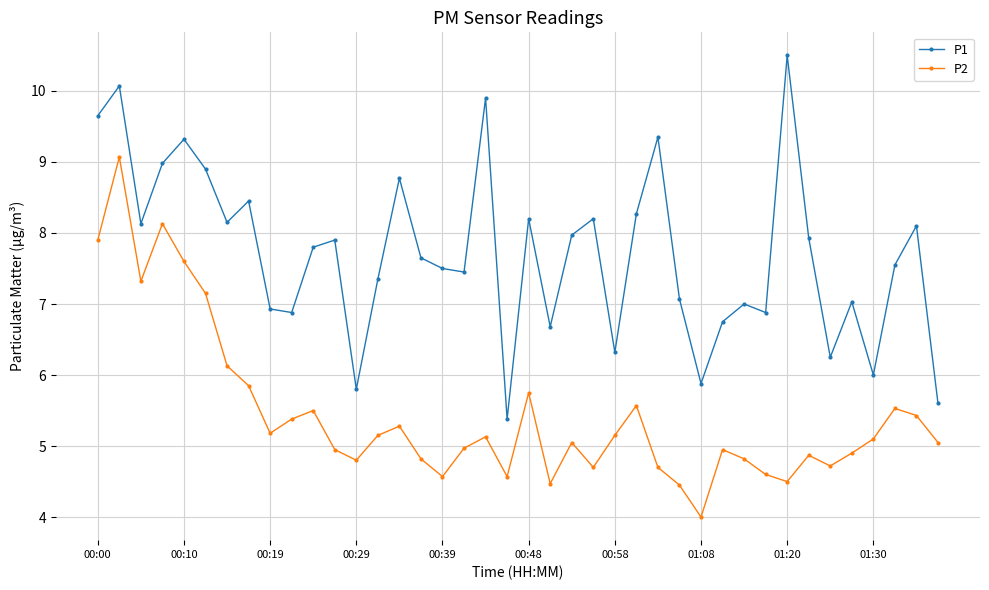

How many series are shown in this chart?

2